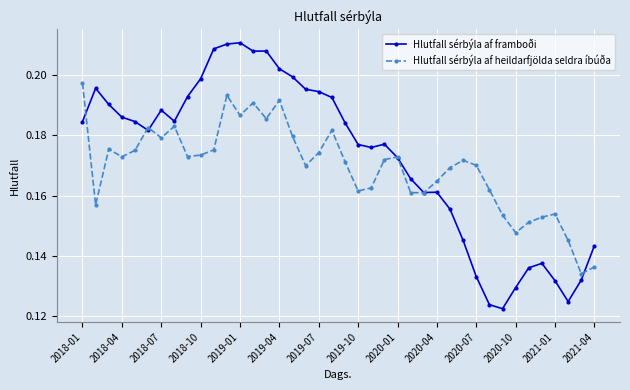

What are all the series names shown in the legend?

Hlutfall sérbýla af framboði, Hlutfall sérbýla af heildarfjölda seldra íbúða